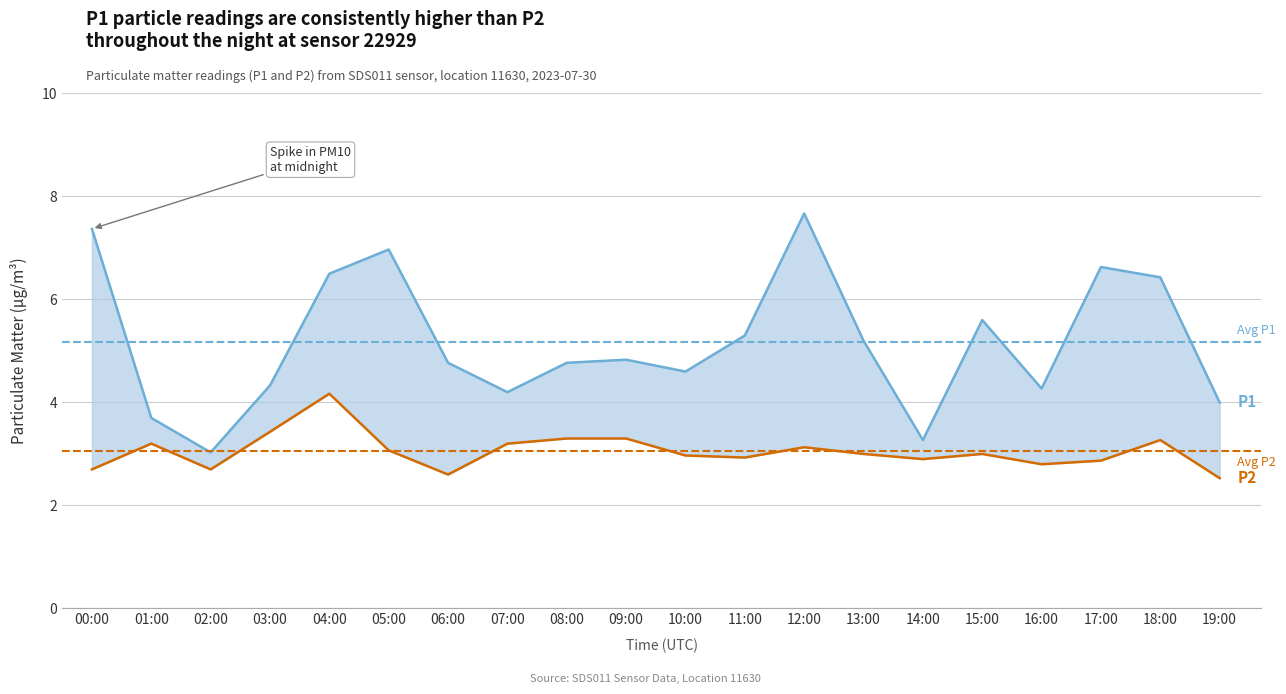

The P2 series shows 3.0 at 13:00. True or false?

True